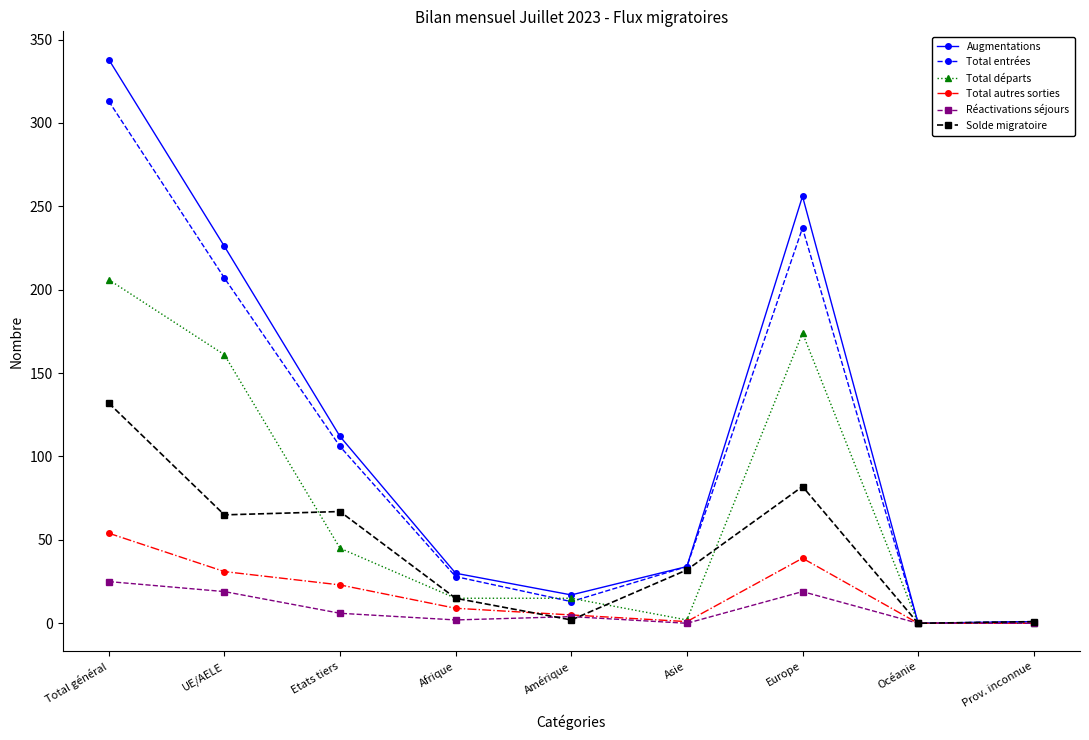

What is the label of the 7th point from the left?

Europe